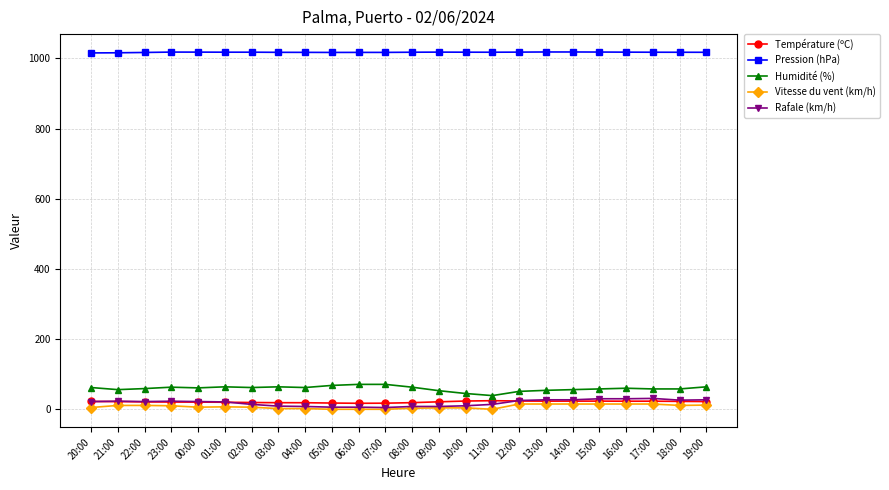

Which series has the largest total across all categories?

Pression (hPa)